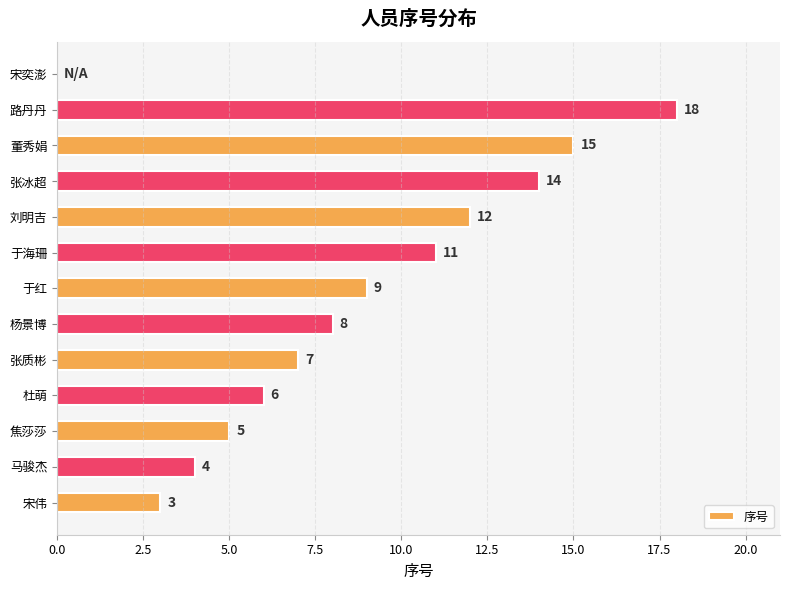

The value at 路丹丹 is 18. True or false?

True